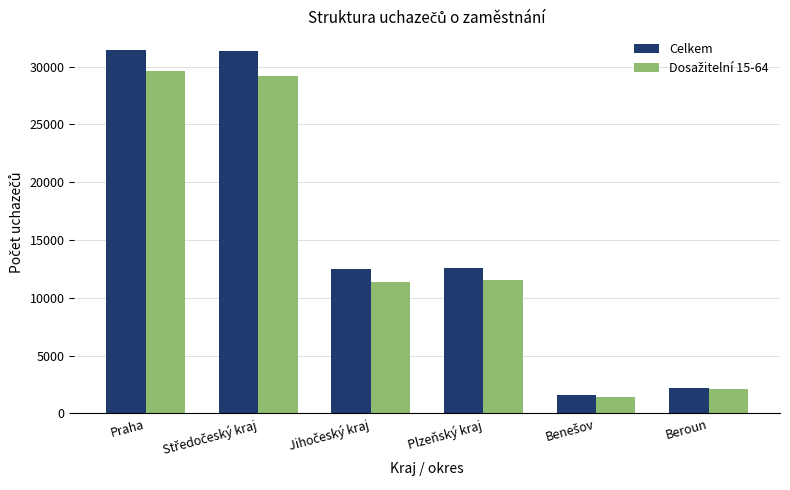

What is the total value across all series at Beroun?

4303